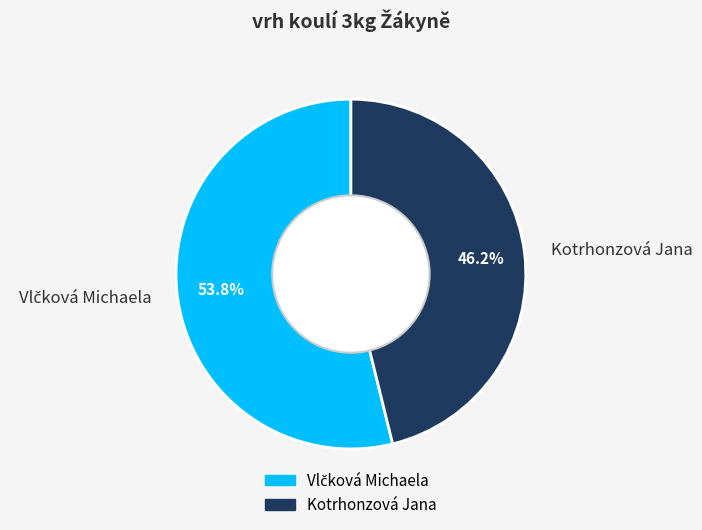

Is it true that Kotrhonzová Jana is 36% of the pie?

False